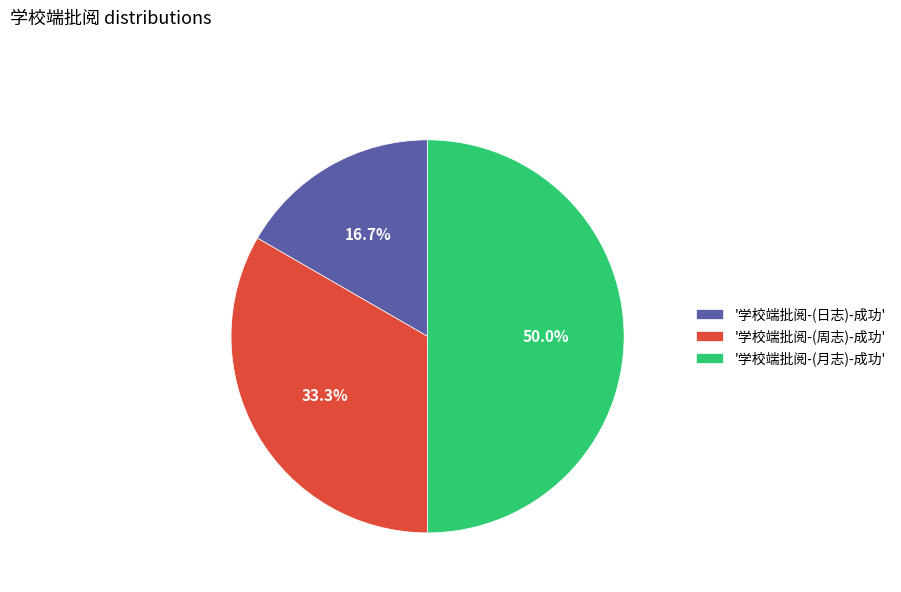

Is '学校端批阅-(日志)-成功' the majority of the pie?

No